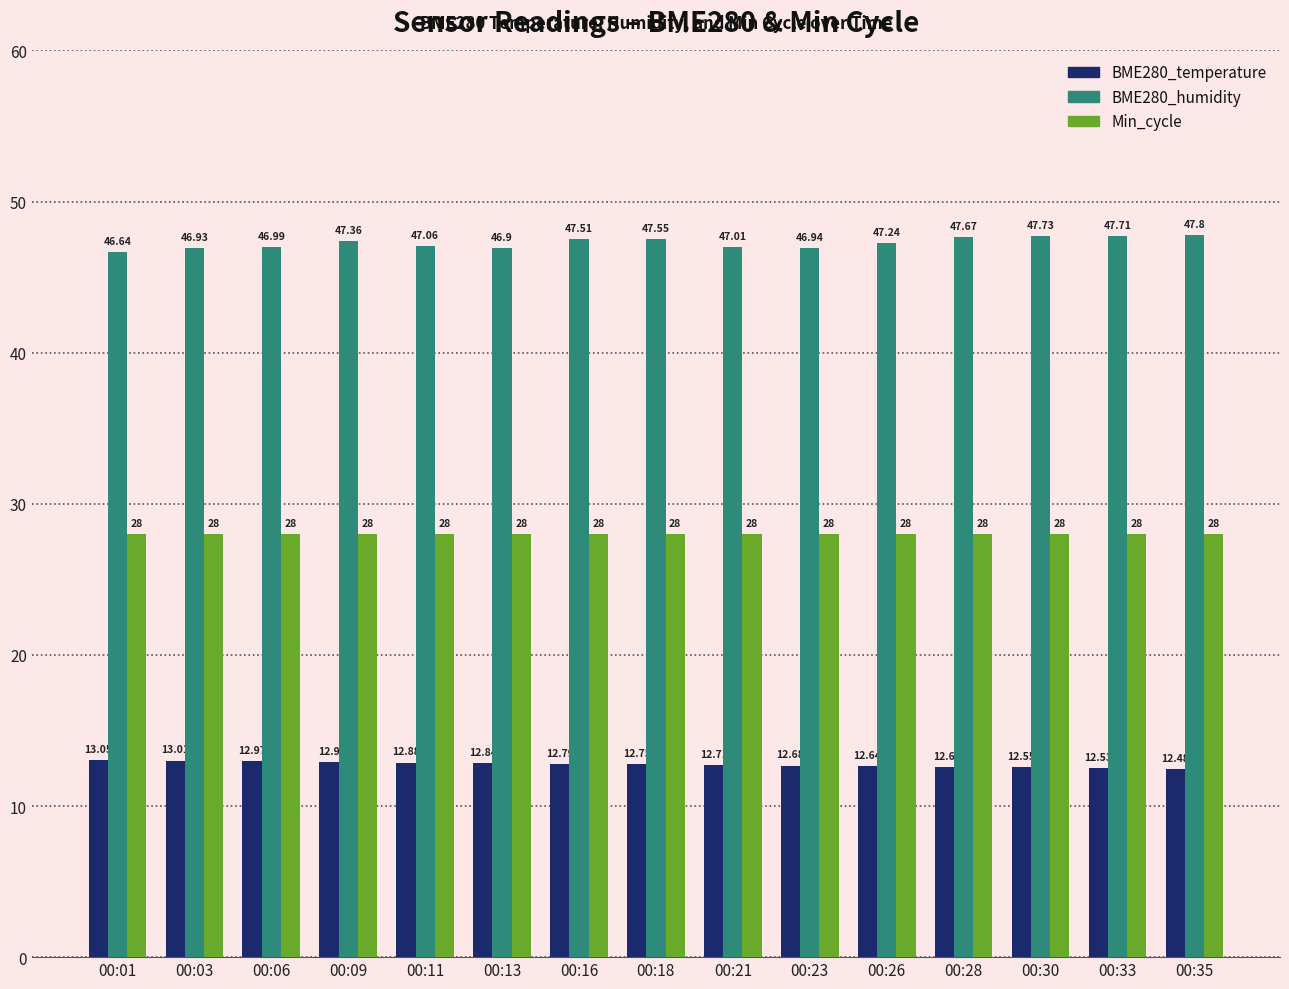

Which series has the largest total across all categories?

BME280_humidity